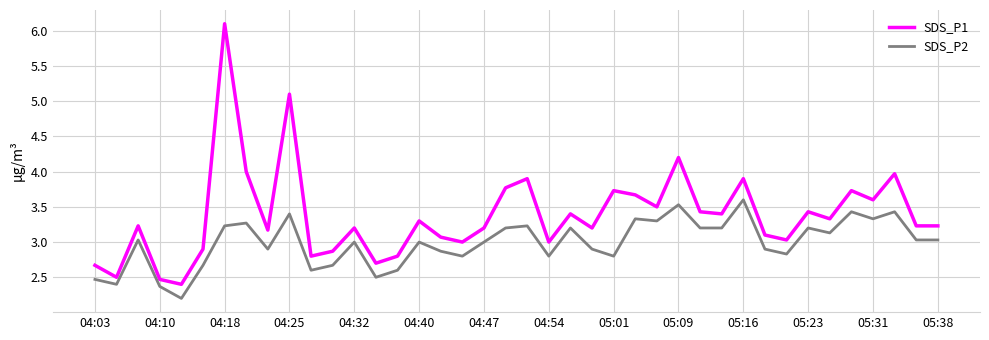

What is the difference between the maximum and minimum values in the SDS_P1 series?

3.7